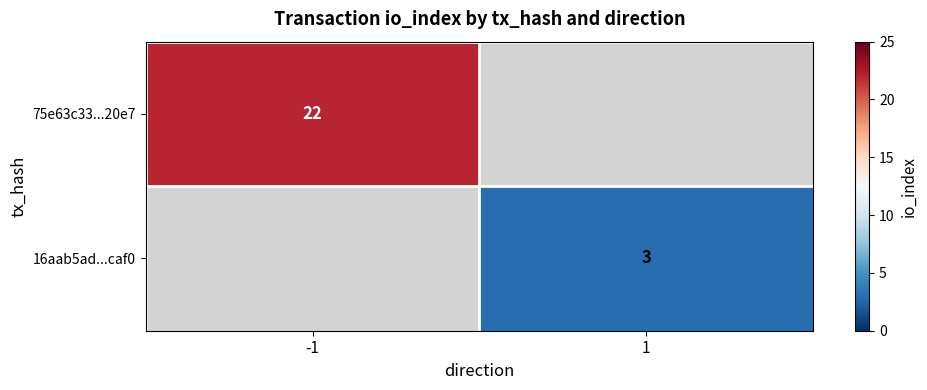

The 75e63c33...20e7 series shows 22 at -1. True or false?

True